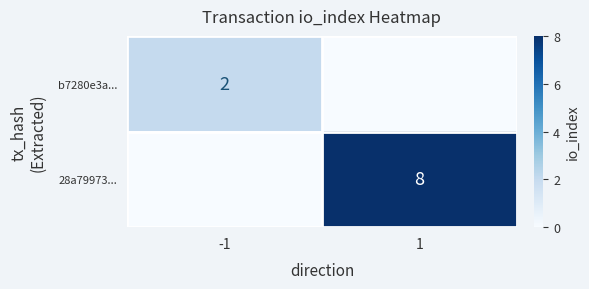

The b7280e3a... series shows 2 at -1. True or false?

True